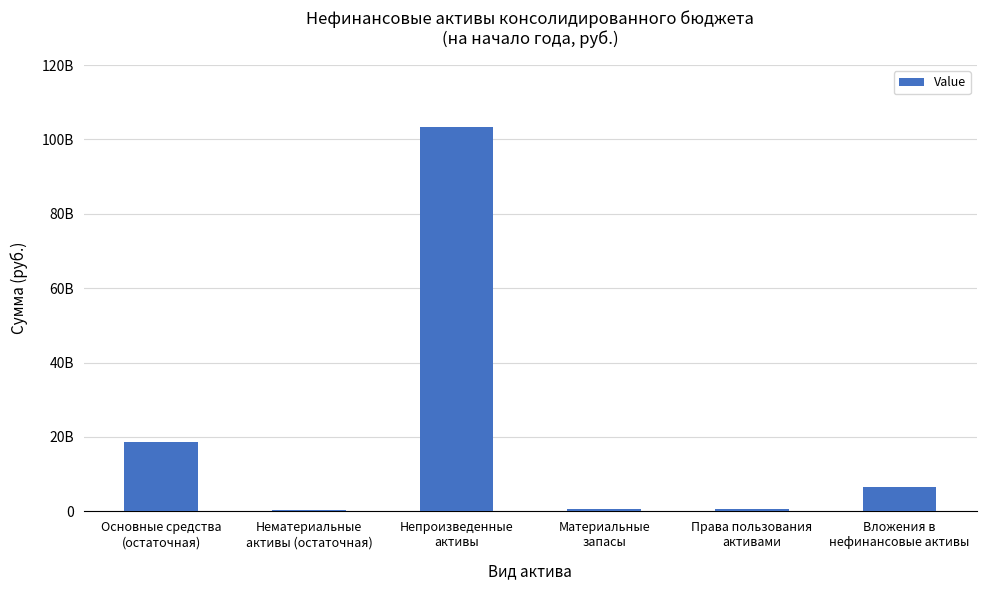

What is the maximum value shown in the chart?

103215539488.5